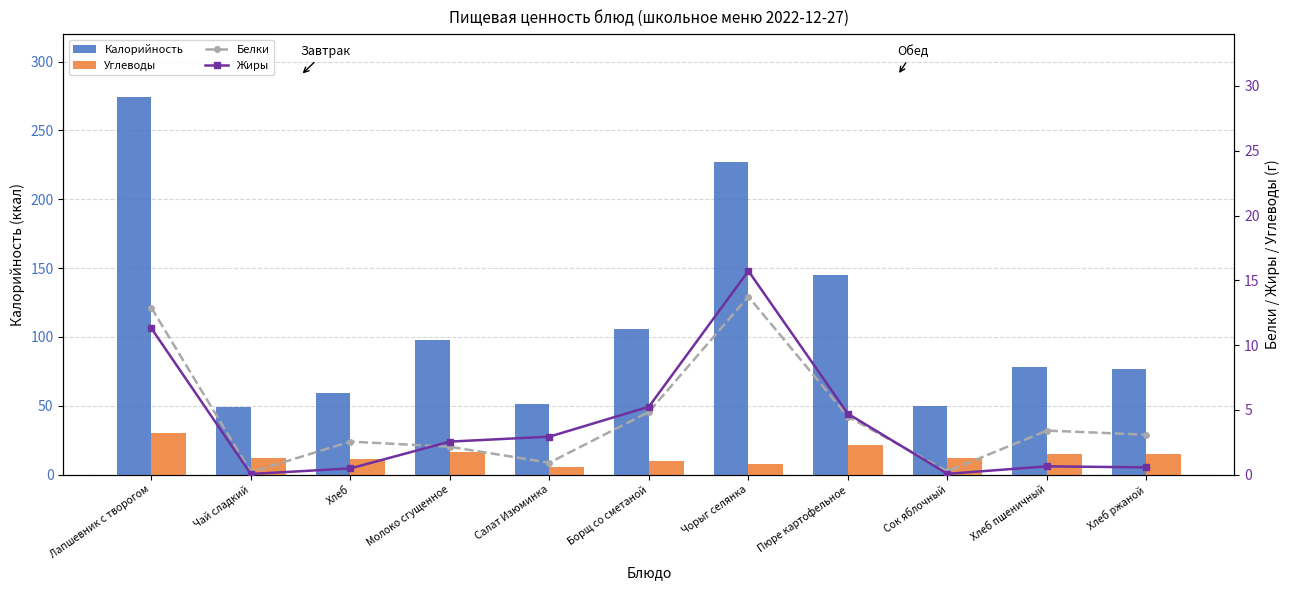

What is the sum of the Углеводы values at Борщ со сметаной and Хлеб ржаной?

24.8